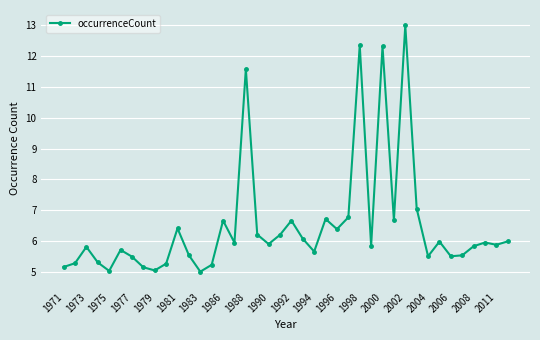

What is the difference between the second highest and second lowest values?

7.3